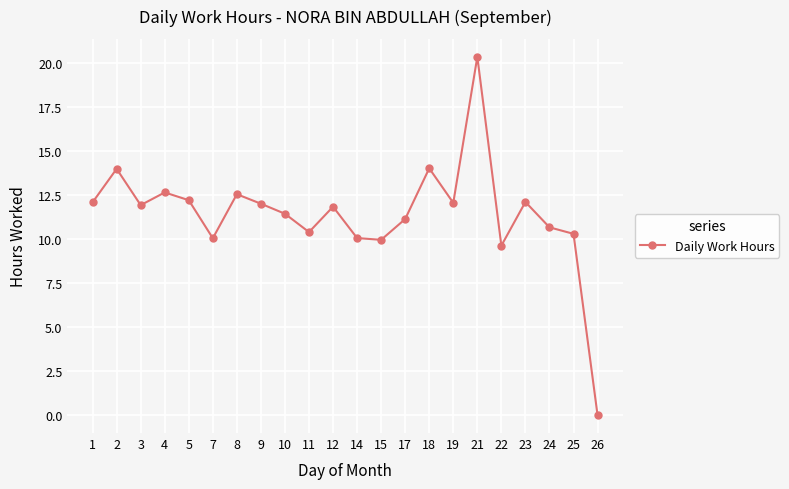

The chart shows a value of 14.0 at 2. True or false?

True